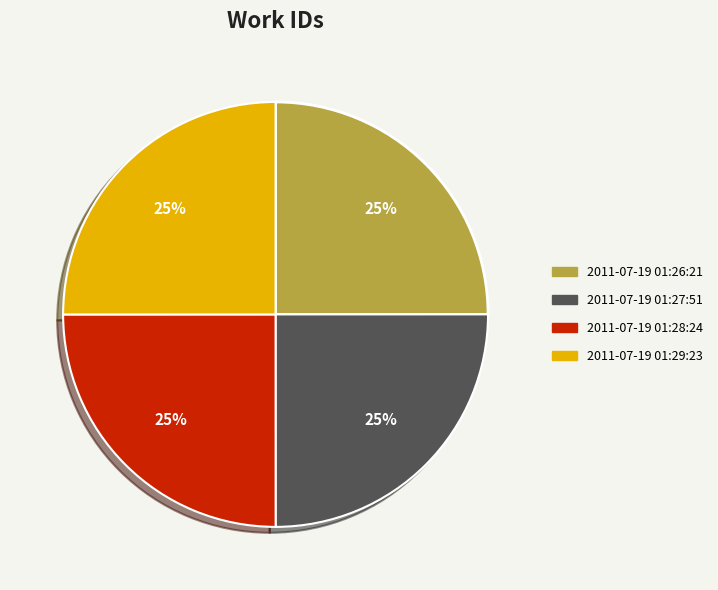

Count the number of slices in the pie.

4